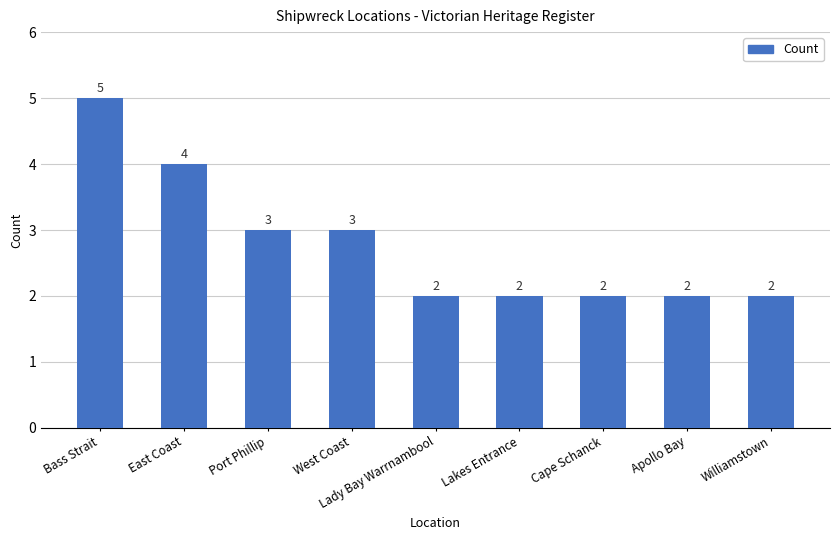

The value at Lakes Entrance is 1. True or false?

False